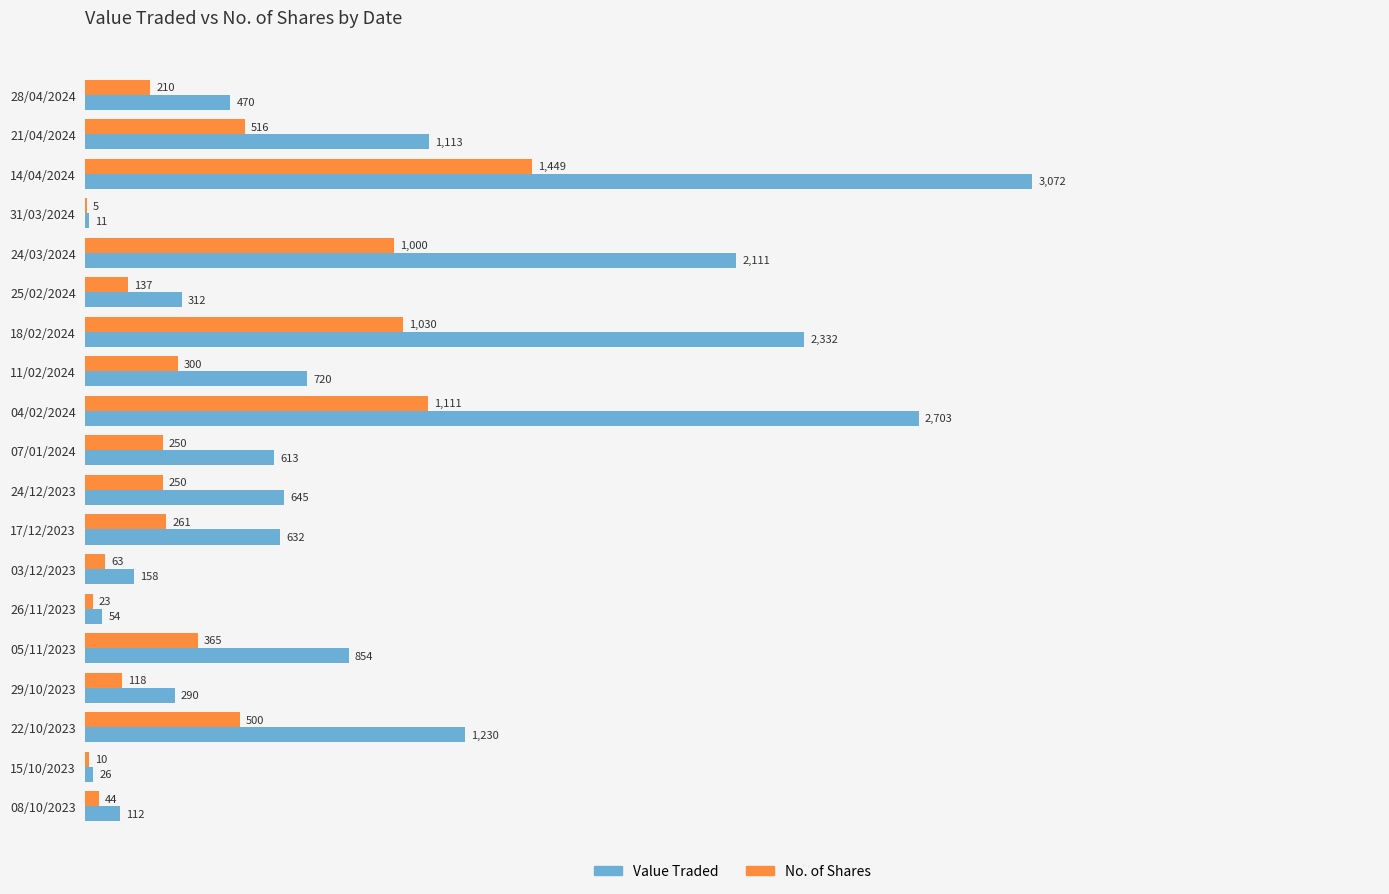

Is it true that No. of Shares equals 5 at 31/03/2024?

True